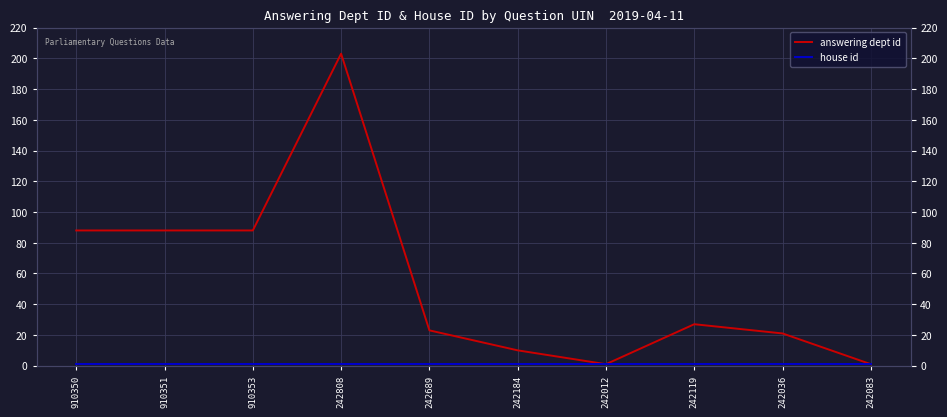

True or false: answering dept id and house id cross at least once.

False